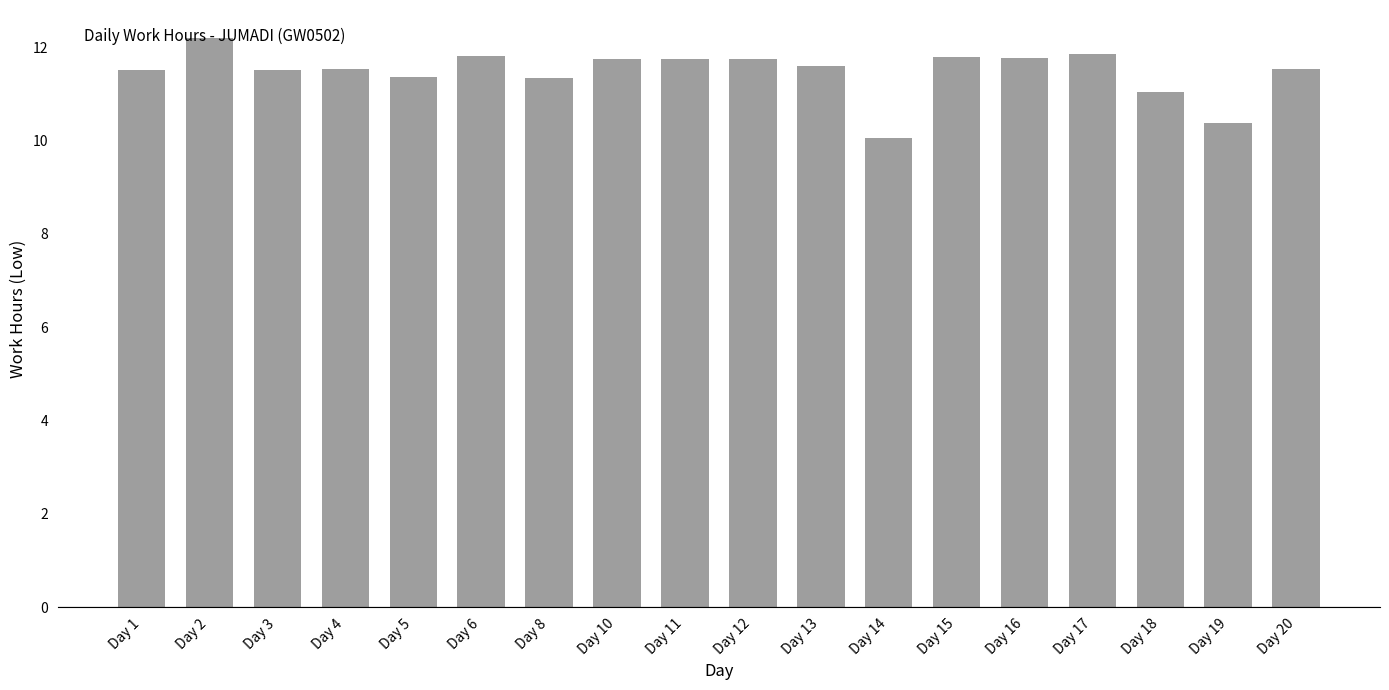

What is the ratio of the value at Day 19 to the value at Day 15?

0.9